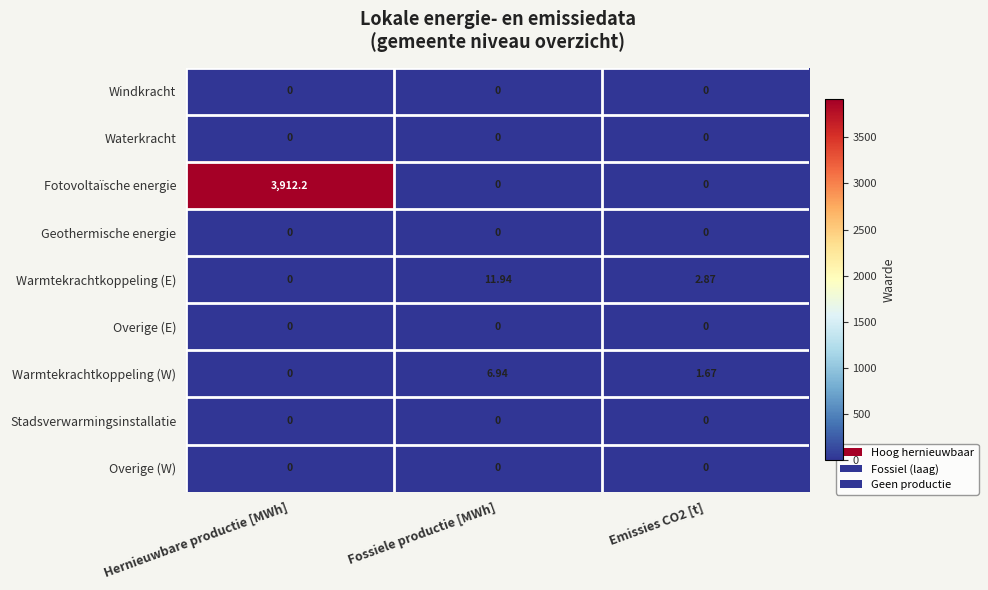

Which series has the largest range (max minus min)?

Fotovoltaïsche energie